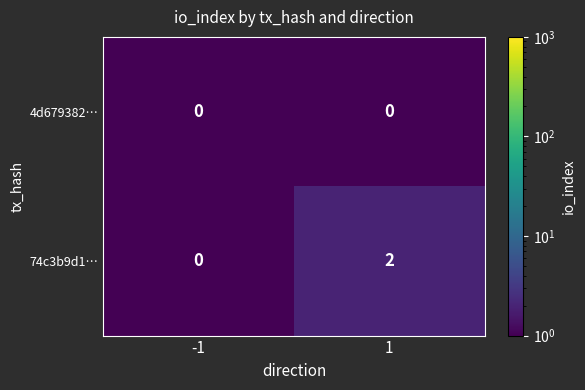

What is the total value across all series at -1?

0